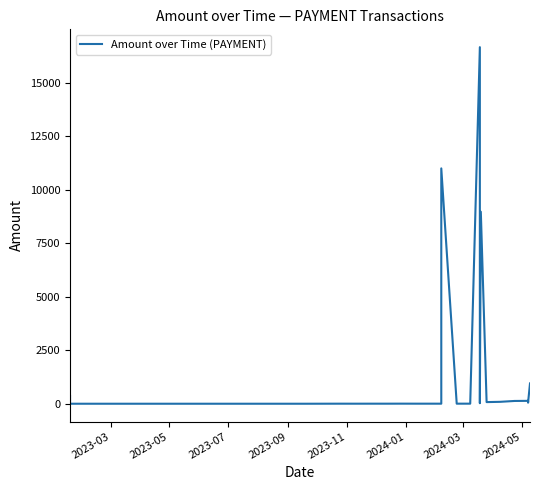

The chart shows a value of 1.7 at 2023-09. True or false?

False